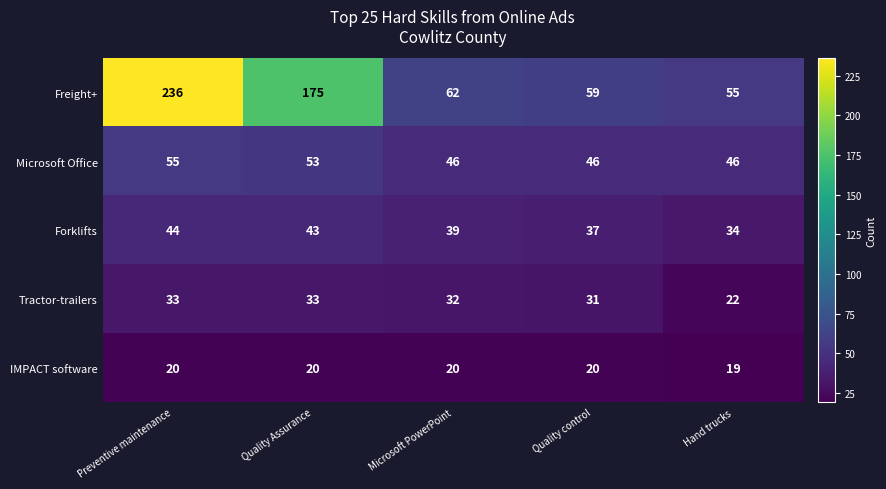

At which label is Microsoft Office closest to 50?

Quality Assurance